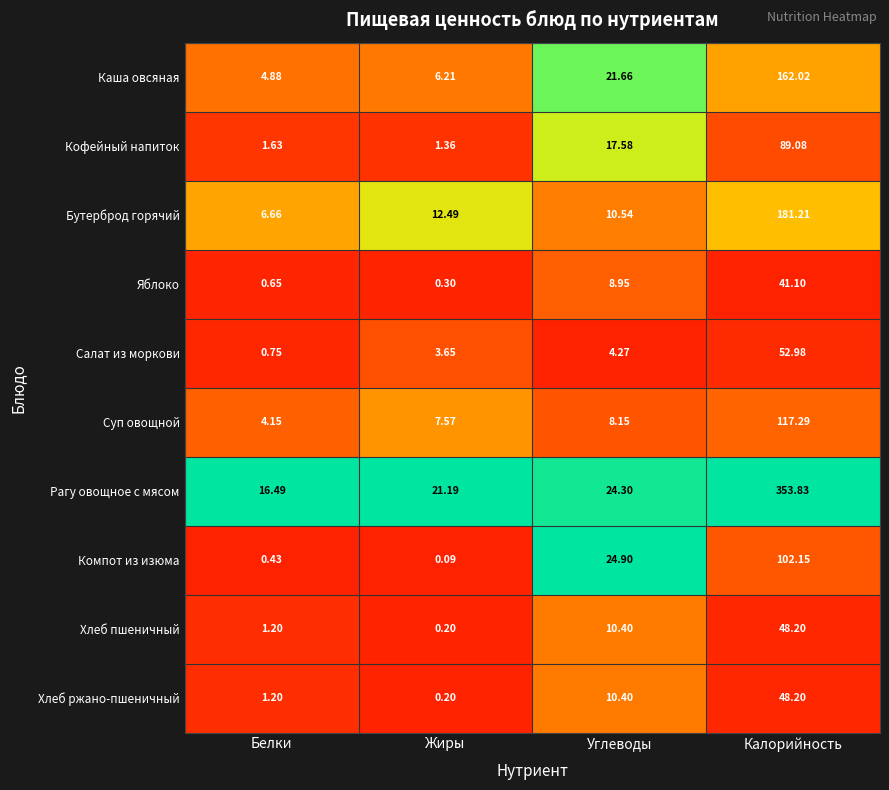

Where is Хлеб пшеничный nearest to the value 24?

Углеводы